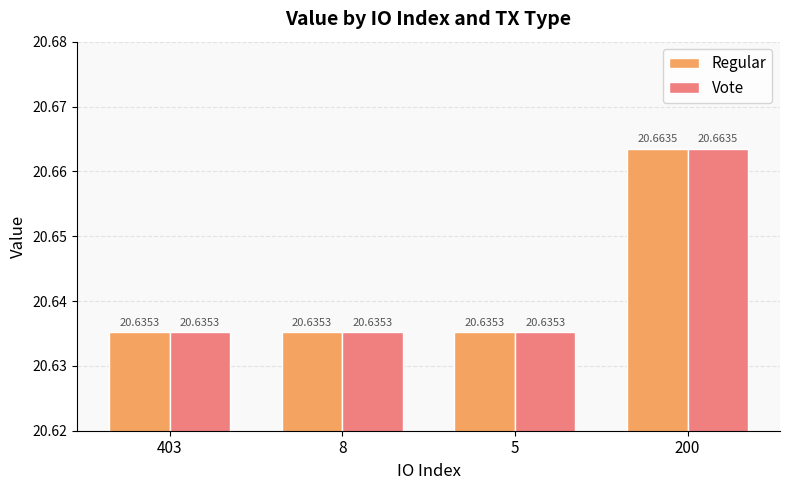

Reading left to right, transcribe all the data shown in this chart.

Regular: 20.6	20.6	20.6	20.7
Vote: 20.6	20.6	20.6	20.7